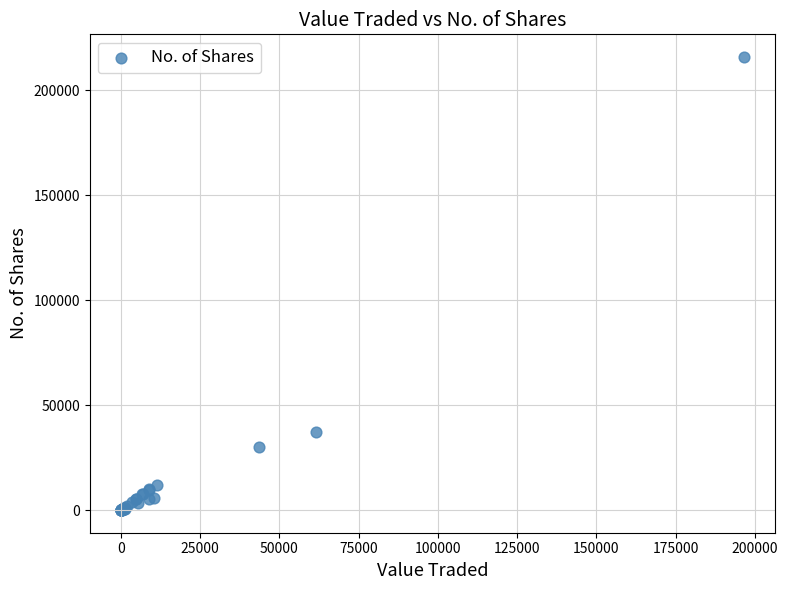

What Y value in the scatter plot is closest to 107972?

37366